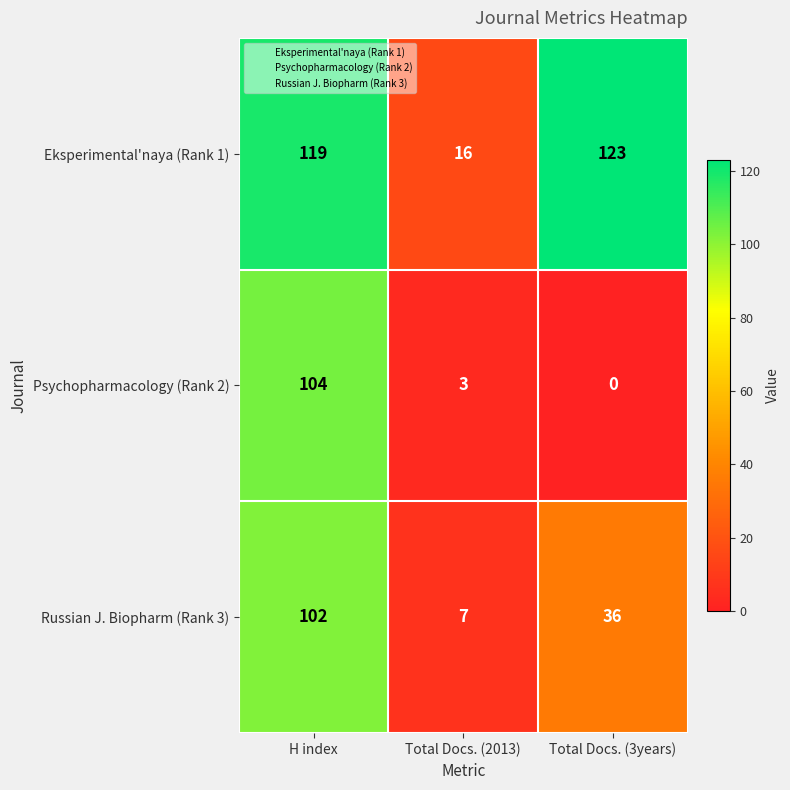

Which series changed the most between H index and Total Docs. (3years)?

Psychopharmacology (Rank 2)